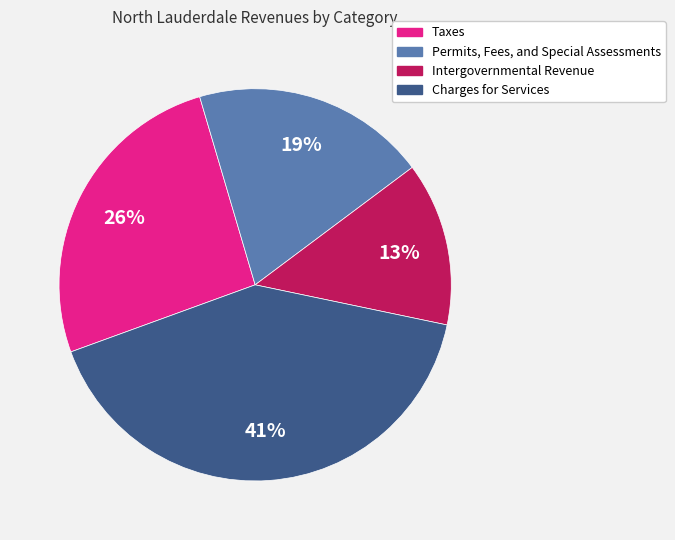

The Taxes slice represents 26% of the pie. True or false?

True